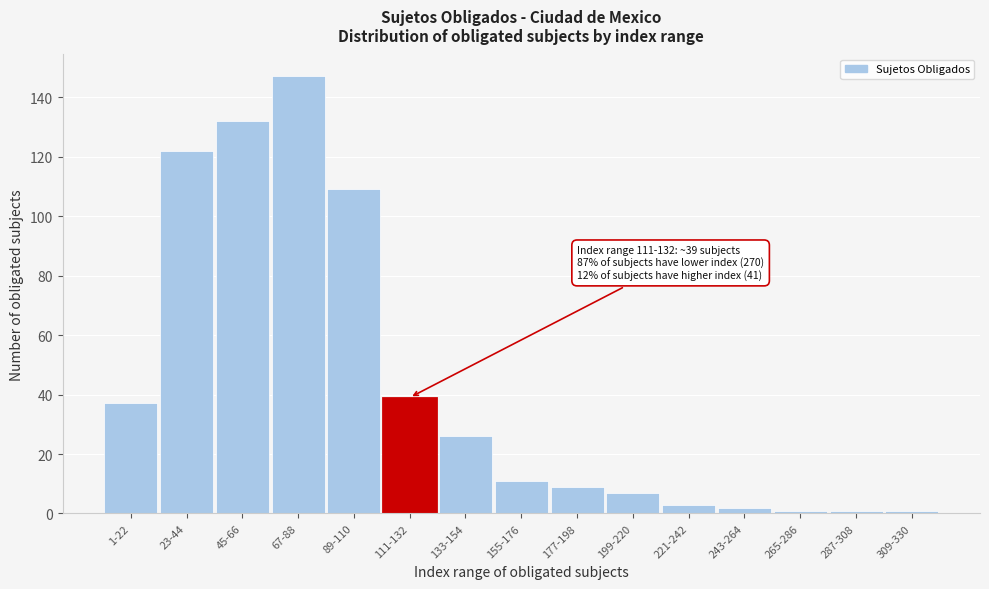

Reading left to right, list all the values displayed in this chart.

37	122	132	147	109	39	26	11	9	7	3	2	1	1	1